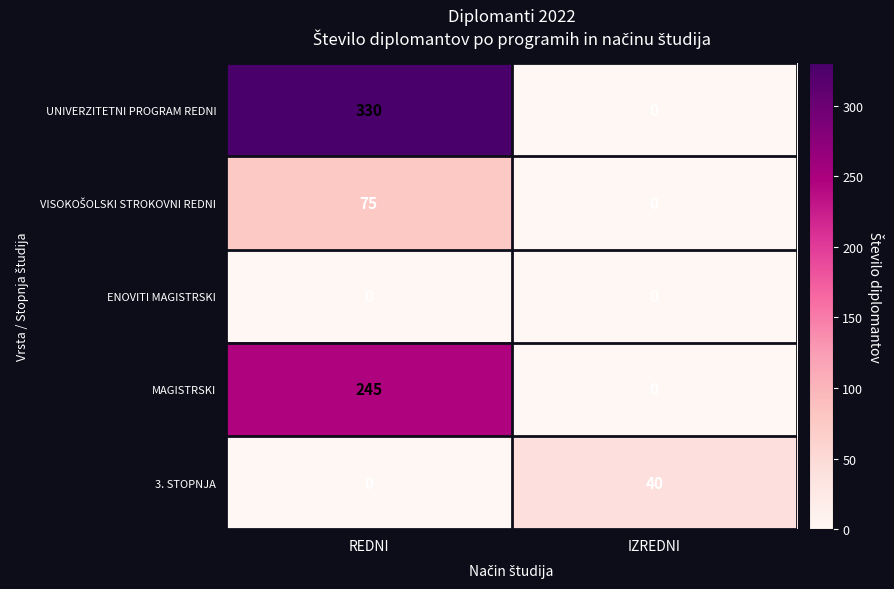

Where is MAGISTRSKI nearest to the value 122?

IZREDNI